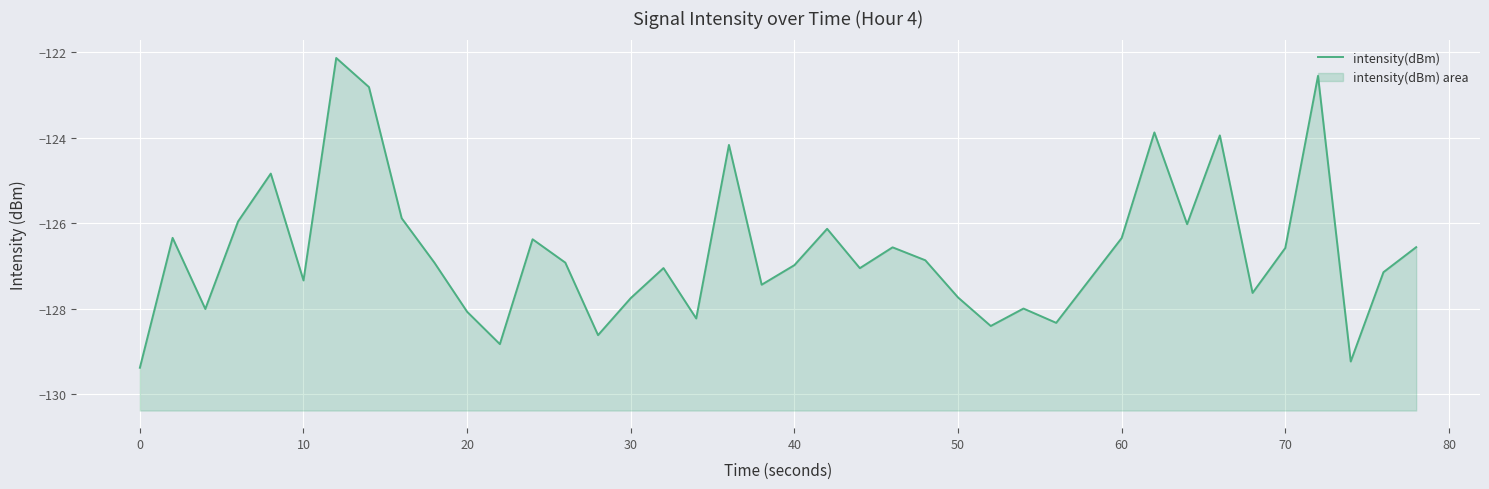

The chart shows a value of -77.1 at 60. True or false?

False